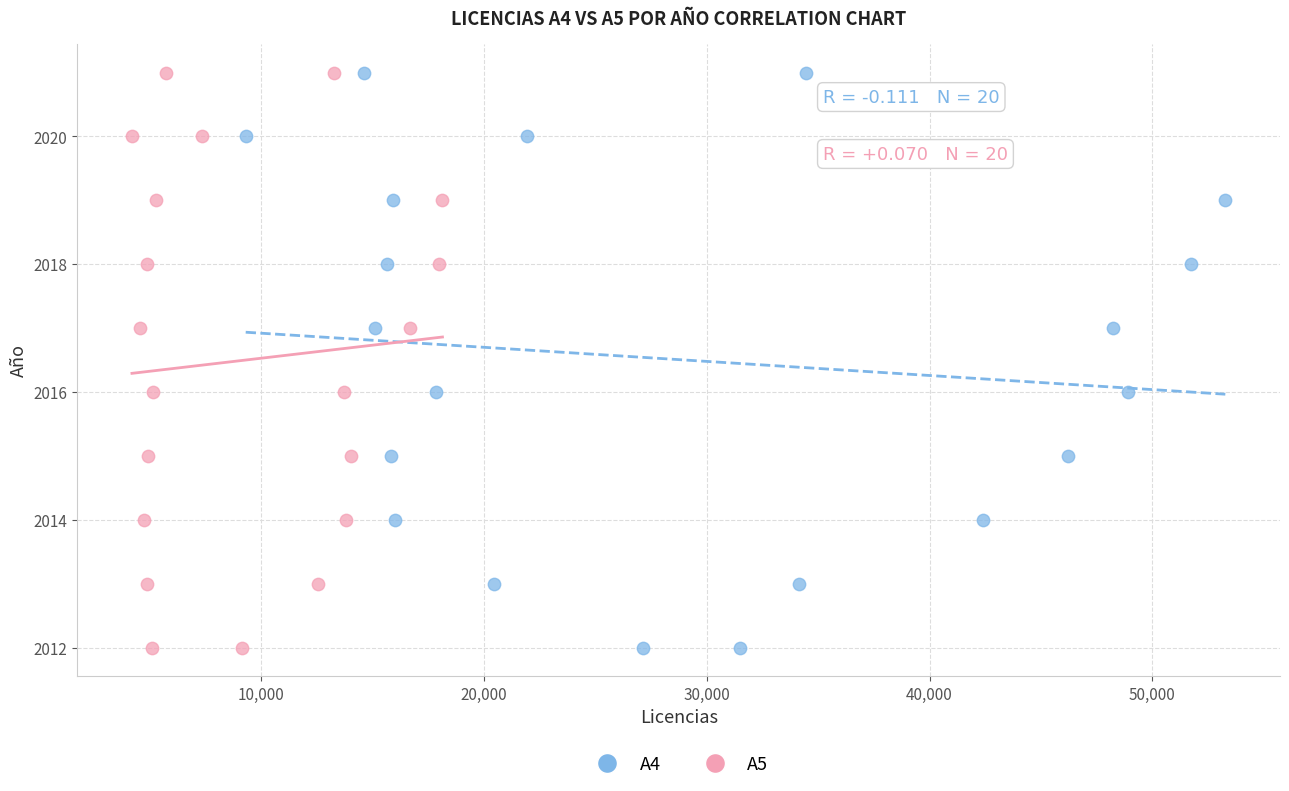

What are all the series names shown in the legend?

A4, A5